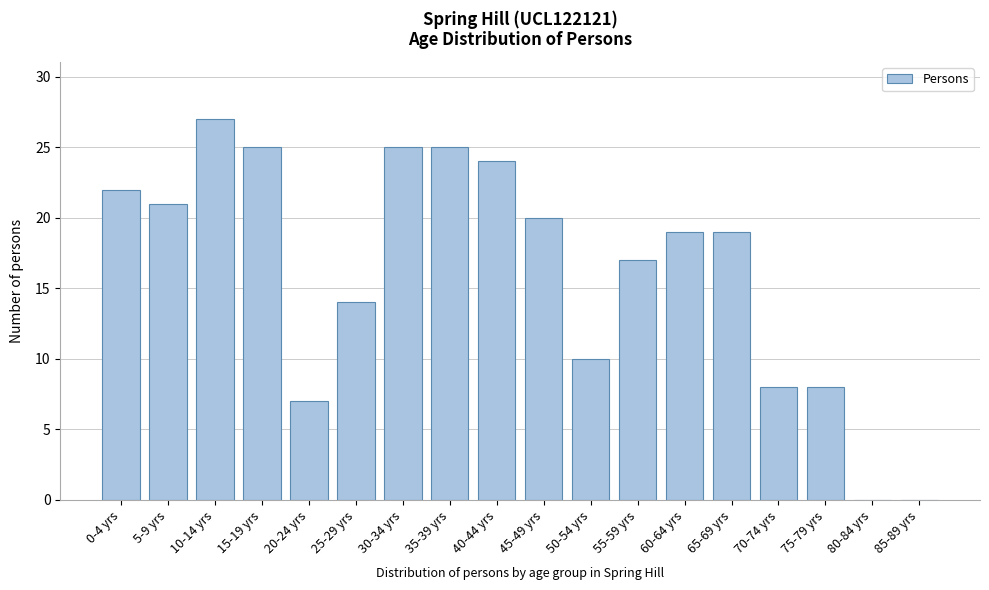

Reading right to left, transcribe all the data shown in this chart.

85-89 yrs=0	80-84 yrs=0	75-79 yrs=8	70-74 yrs=8	65-69 yrs=19	60-64 yrs=19	55-59 yrs=17	50-54 yrs=10	45-49 yrs=20	40-44 yrs=24	35-39 yrs=25	30-34 yrs=25	25-29 yrs=14	20-24 yrs=7	15-19 yrs=25	10-14 yrs=27	5-9 yrs=21	0-4 yrs=22